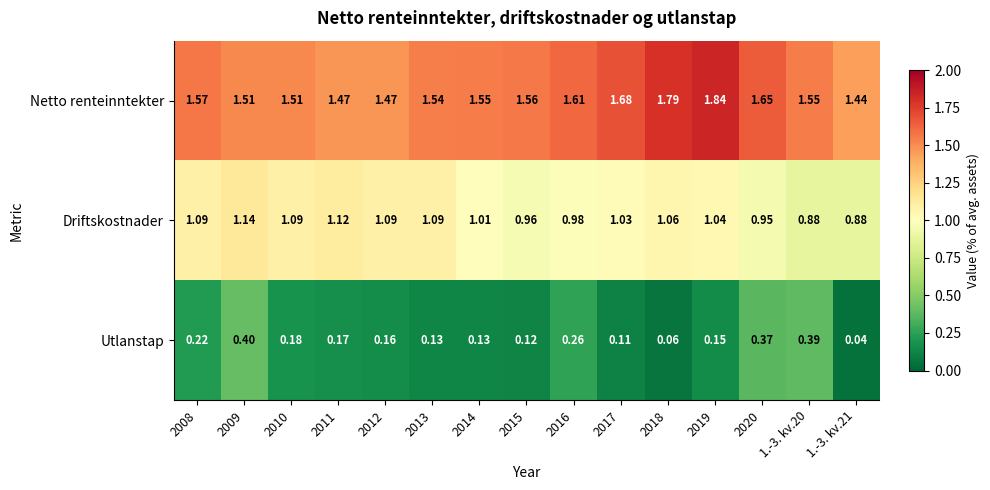

Is the value of Netto renteinntekter at 2012 greater than the value of Utlanstap at 2016?

Yes